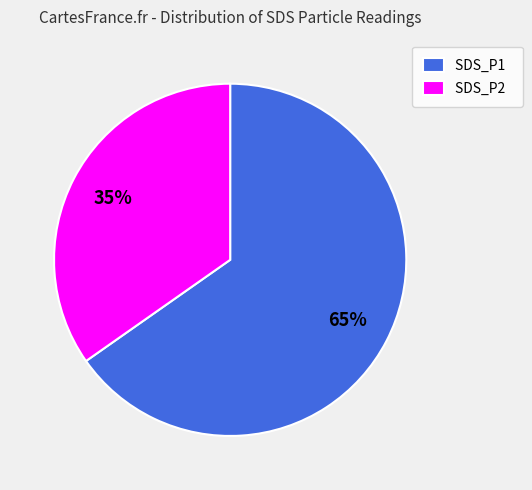

Combined, do SDS_P2 and SDS_P1 account for over 50%?

Yes